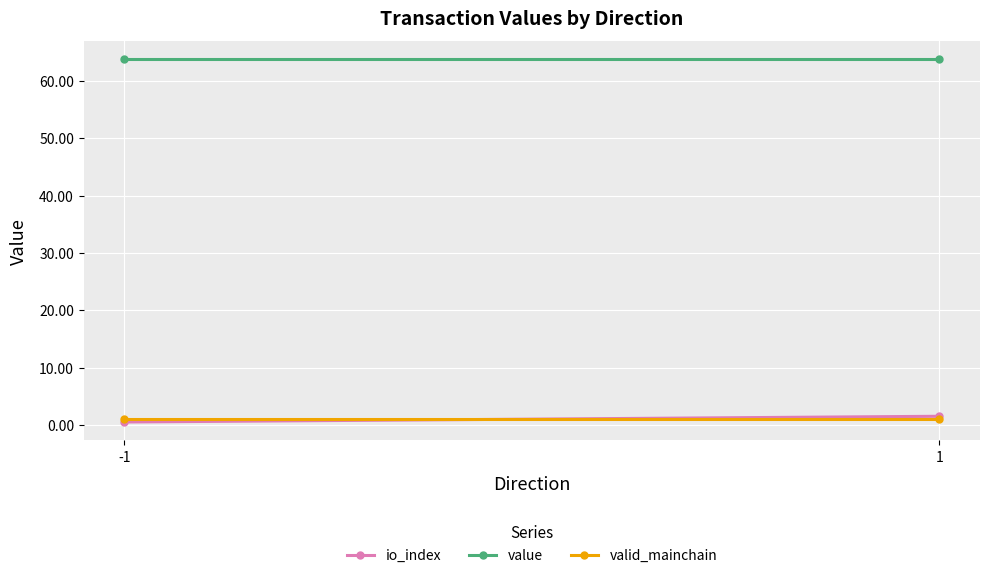

Reading left to right, what are all the values shown in this chart?

io_index: -1=0.5	1=1.5
value: -1=63.8	1=63.8
valid_mainchain: -1=1.0	1=1.0